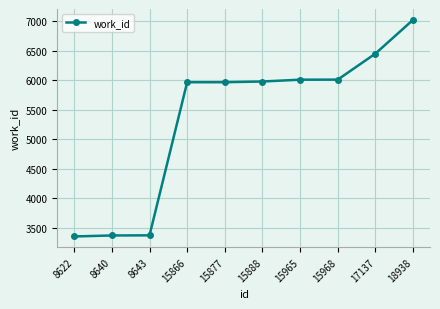

What is the average value?

5348